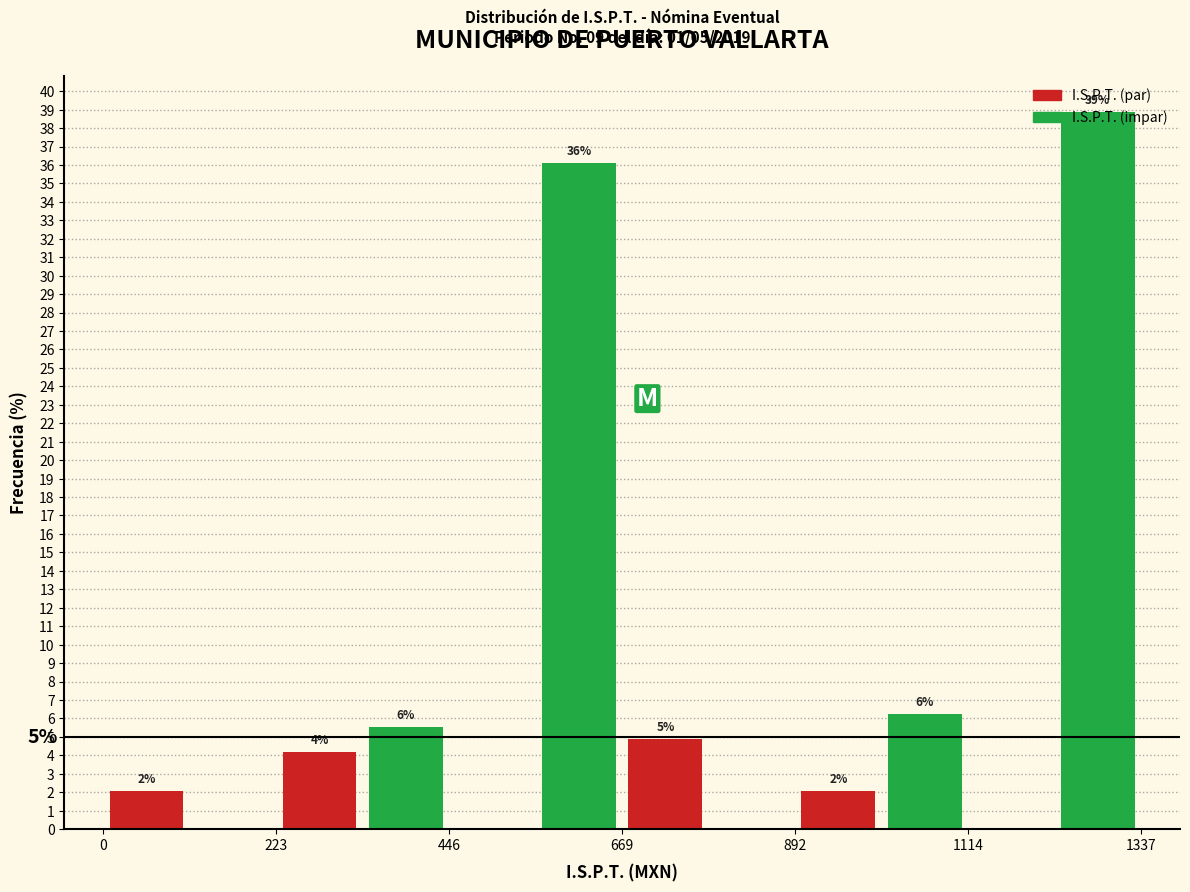

Around what value on the x-axis is the tallest bar? Give the approximate position of its centre, as read against the axis.

1300